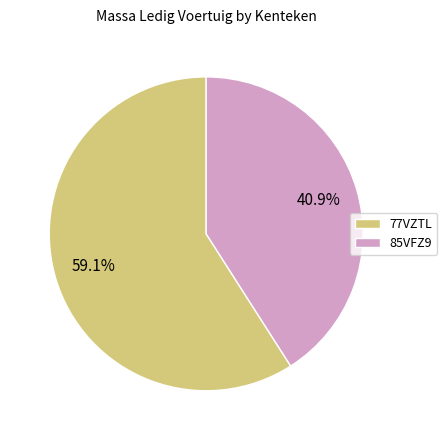

Combined, what portion of the pie is 85VFZ9 and 77VZTL?

100.0%